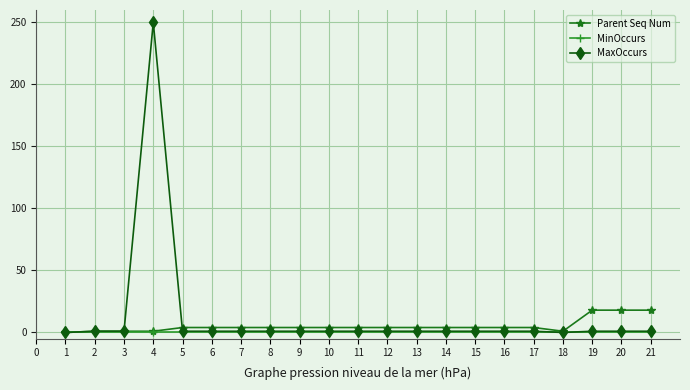

Rank the series by their maximum value, from highest to lowest.

MaxOccurs, Parent Seq Num, MinOccurs